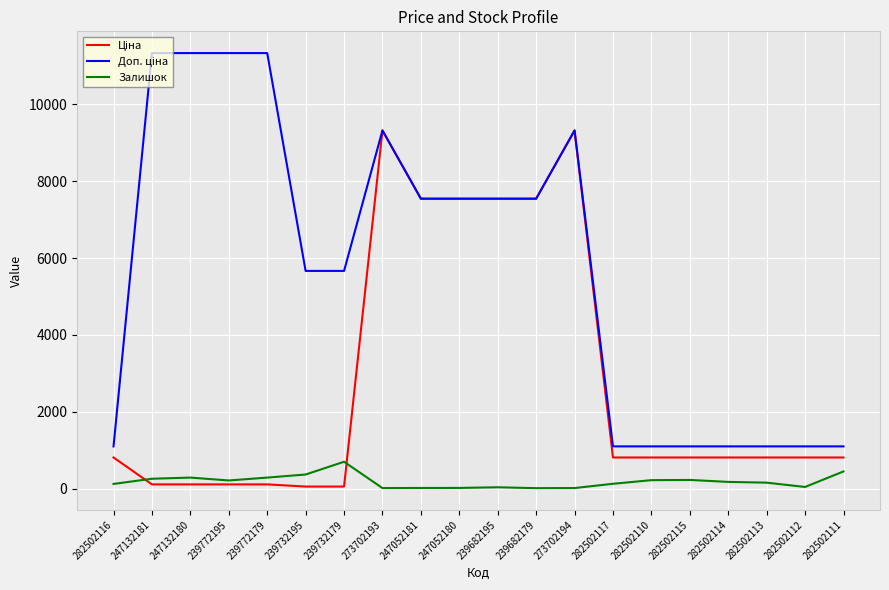

What is the sum of all Залишок values?

3794.0